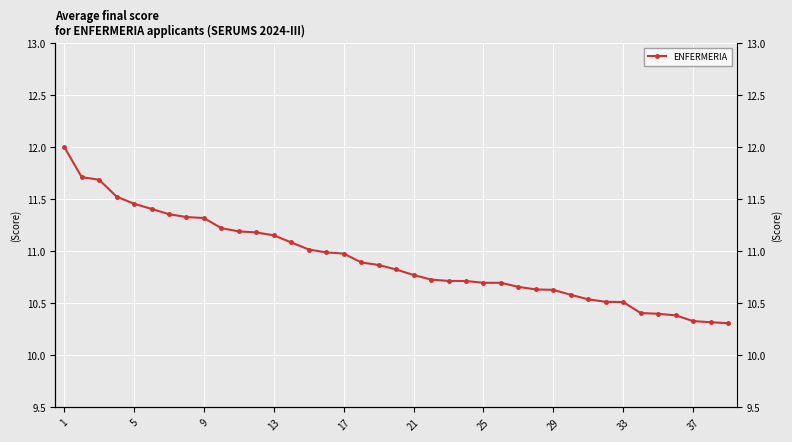

Reading left to right, extract all data points from this chart.

12.0	11.7	11.7	11.5	11.5	11.4	11.4	11.3	11.3	11.2	11.2	11.2	11.2	11.1	11.0	11.0	11.0	10.9	10.9	10.8	10.8	10.7	10.7	10.7	10.7	10.7	10.7	10.6	10.6	10.6	10.5	10.5	10.5	10.4	10.4	10.4	10.3	10.3	10.3